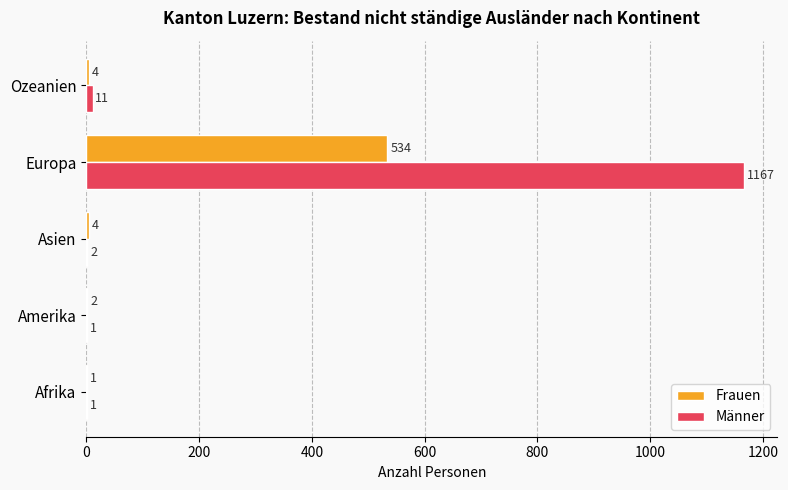

Between Afrika and Amerika, which series saw the biggest shift?

Frauen